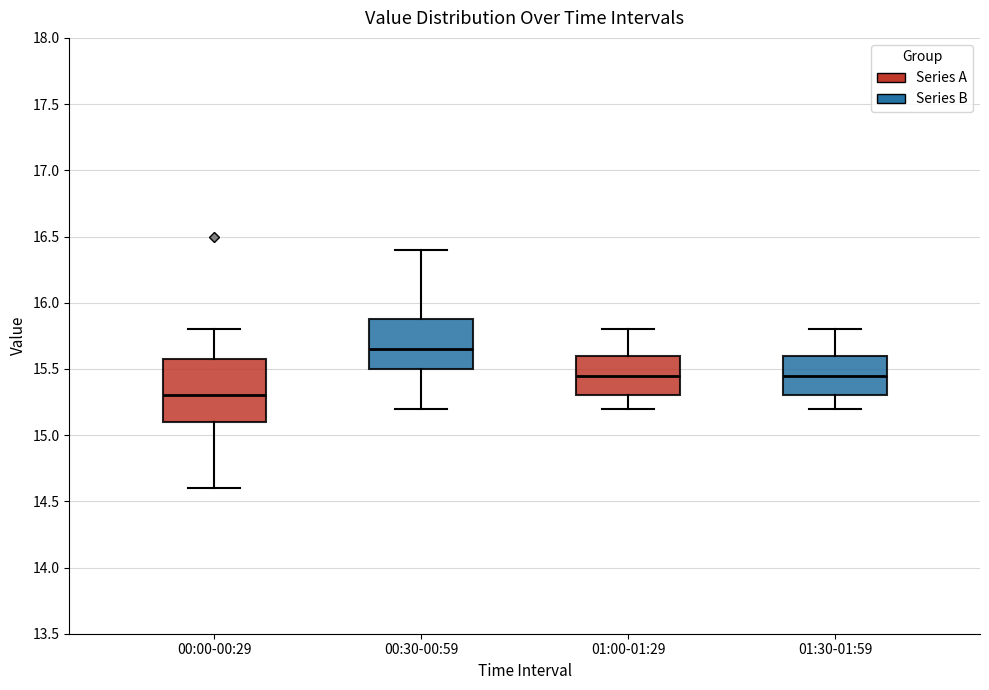

Where does the median line of the box for 00:30-00:59 sit on the y-axis? The values are not printed on the chart, so give them approximately, as read against the axis.

15.65